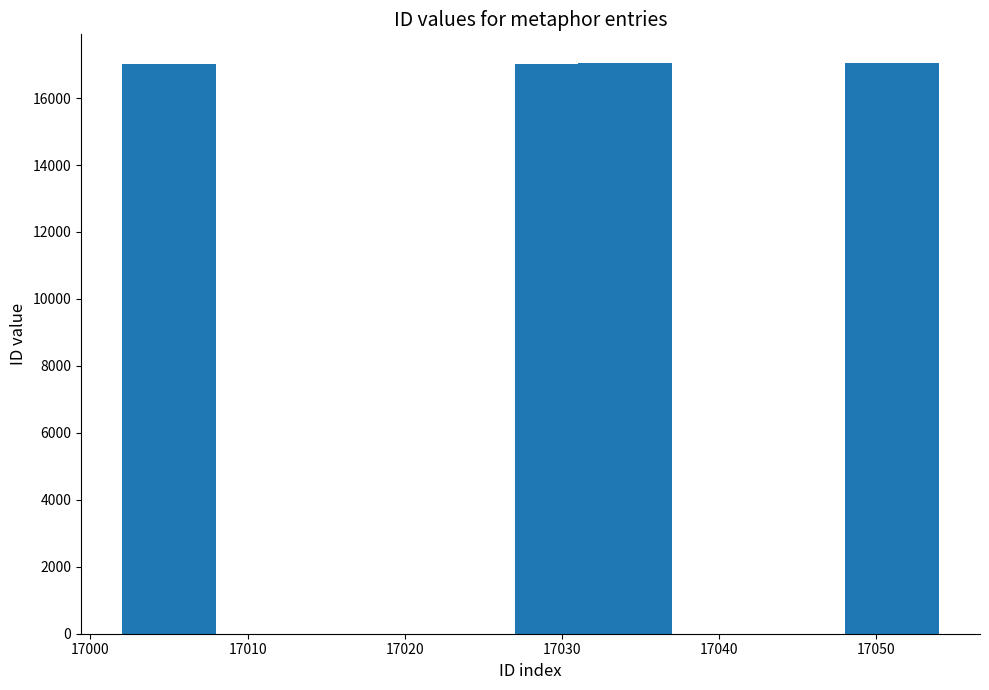

What is the minimum value shown in the chart?

17005